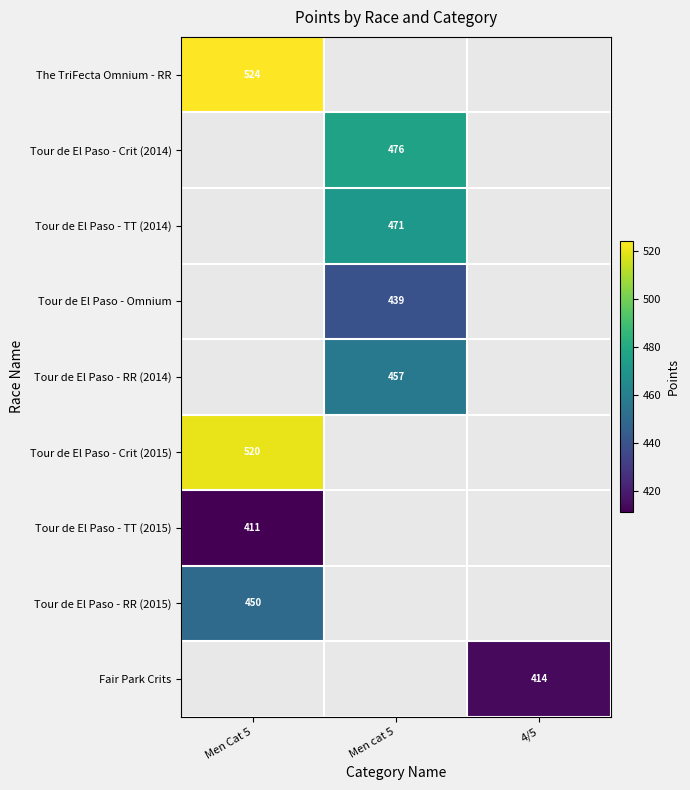

What is the spread (max minus min) of values at Men Cat 5?

113.0